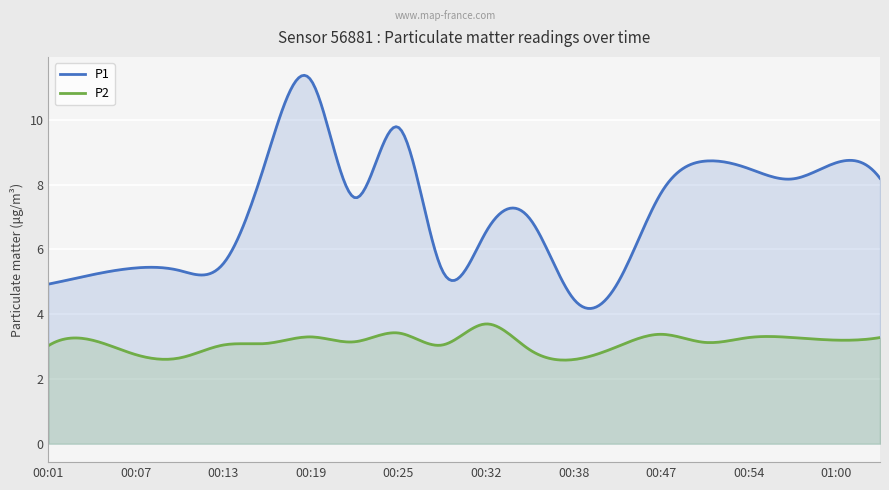

True or false: P2 and P1 intersect in this chart.

False